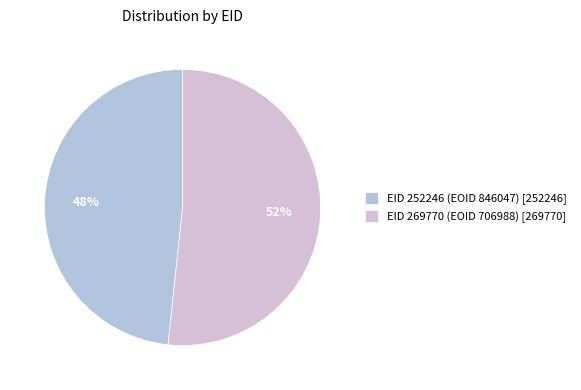

Is the sum of EID 252246 (EOID 846047) [252246] and EID 269770 (EOID 706988) [269770] greater than half?

Yes